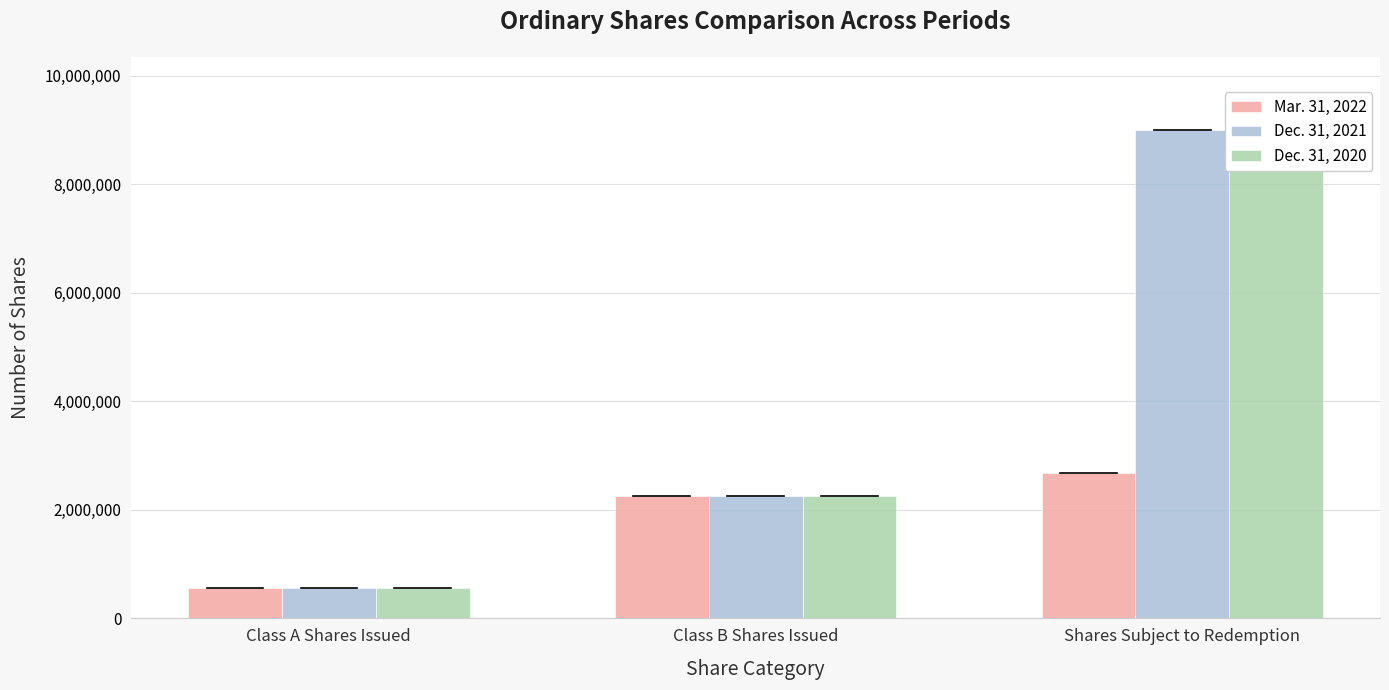

Is it true that Dec. 31, 2021 equals 2250000 at Class B Shares Issued?

True